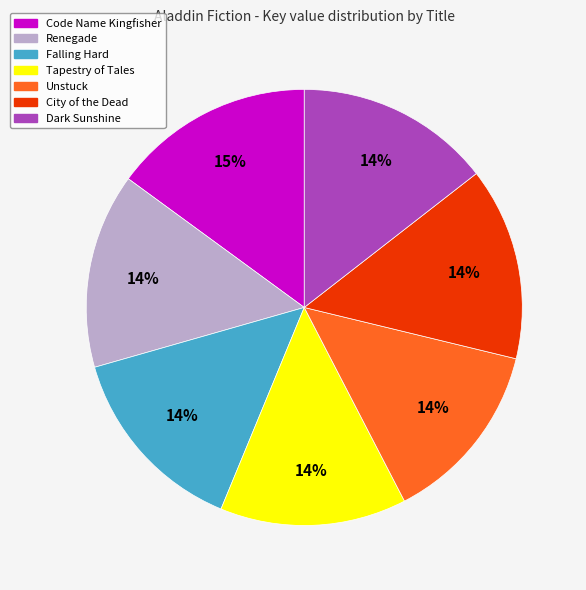

What percentage is the Tapestry of Tales slice, to the nearest percent?

14%